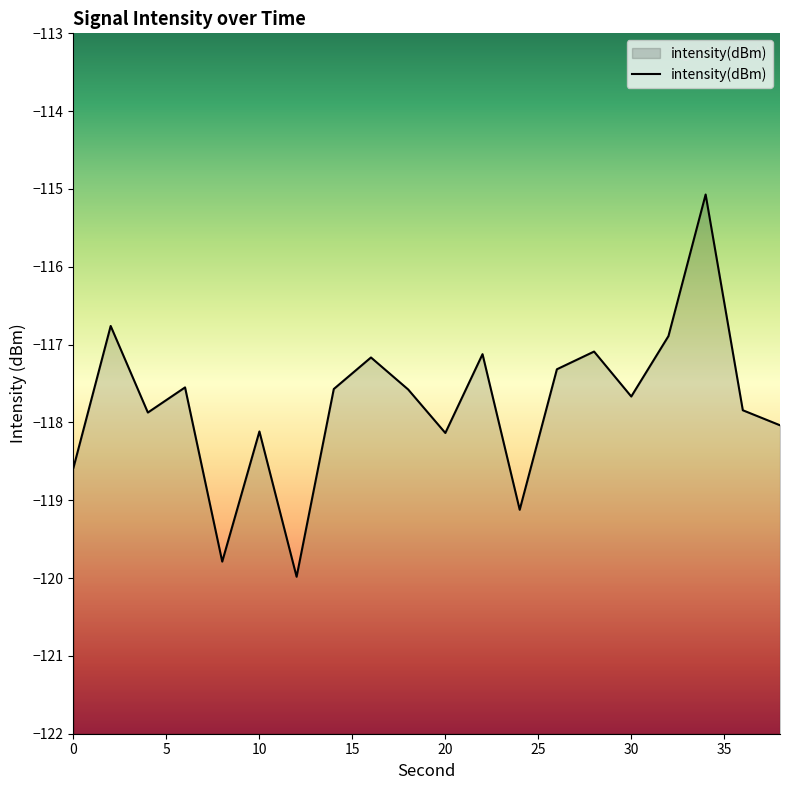

List the labels in order of value, largest first.

34, 2, 32, 28, 22, 16, 26, 6, 14, 18, 30, 36, 4, 38, 10, 20, 0, 24, 8, 12